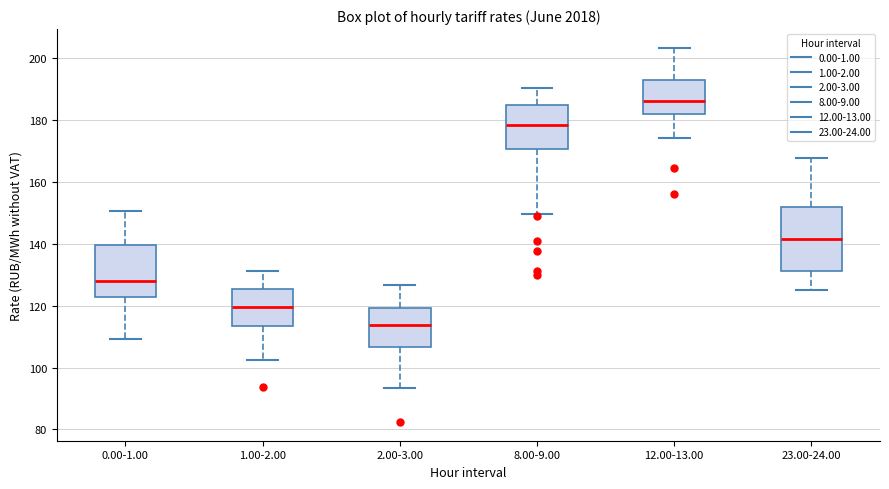

Reading left to right, read every box against the y-axis: the position of its median line, the range the box covers, and the ends of its whiskers. The values are not printed on the chart, so give them approximately, as read against the axis.

0.00-1.00: median 128, box 122 to 140, whiskers 110 to 150
1.00-2.00: median 120, box 114 to 126, whiskers 102 to 132
2.00-3.00: median 114, box 106 to 120, whiskers 94 to 126
8.00-9.00: median 178, box 170 to 186, whiskers 150 to 190
12.00-13.00: median 186, box 182 to 194, whiskers 174 to 204
23.00-24.00: median 142, box 132 to 152, whiskers 126 to 168